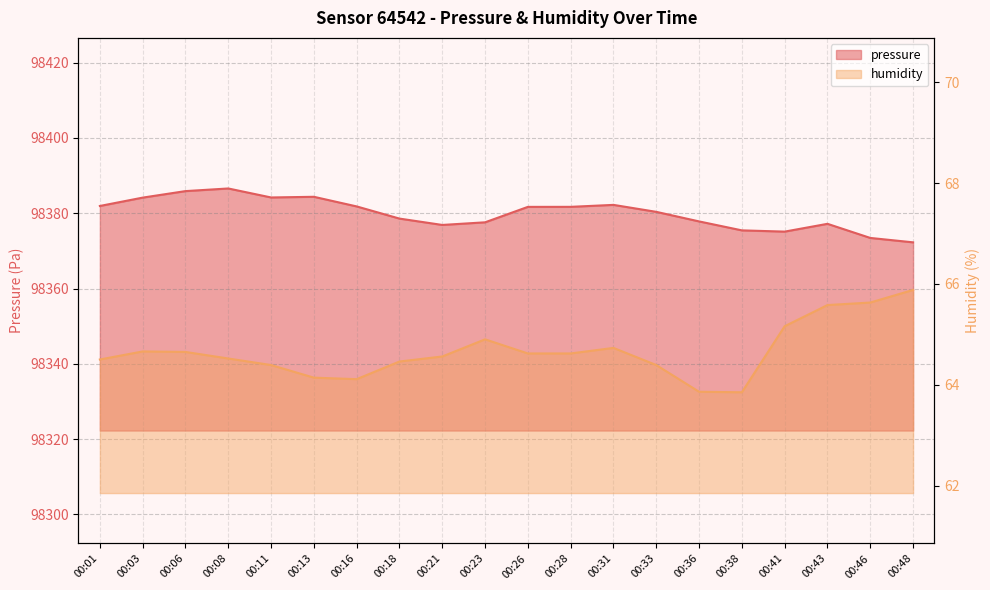

Is it true that pressure equals 98377.8 at 00:36?

True